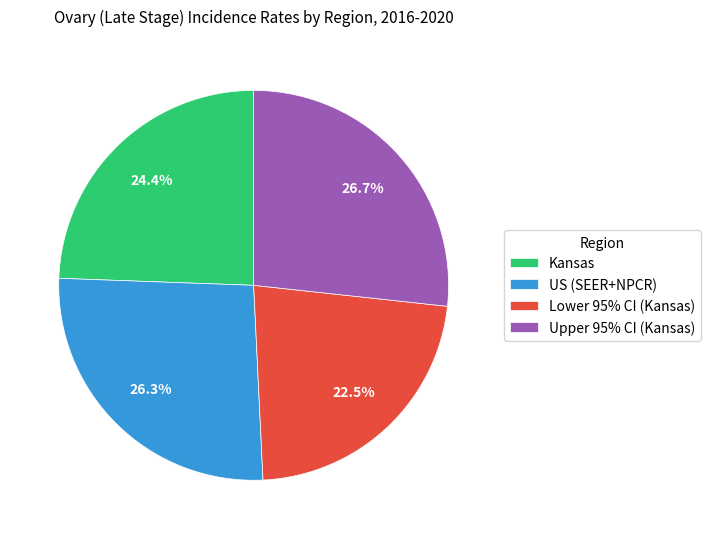

Does Upper 95% CI (Kansas) account for over 50% of the chart?

No